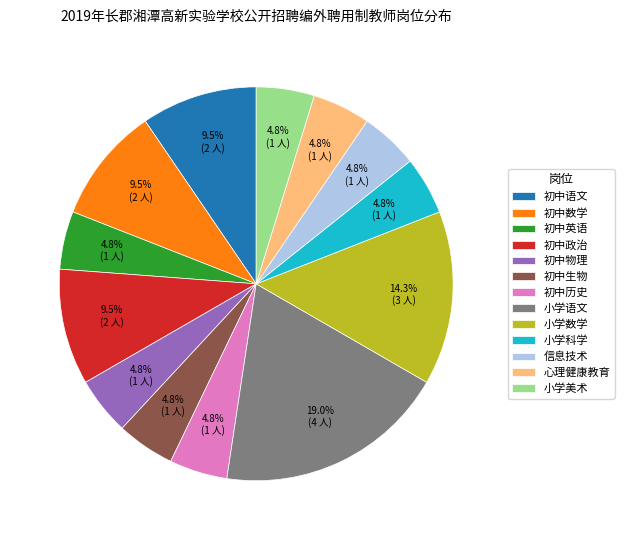

Which category has the biggest portion of the pie?

小学语文